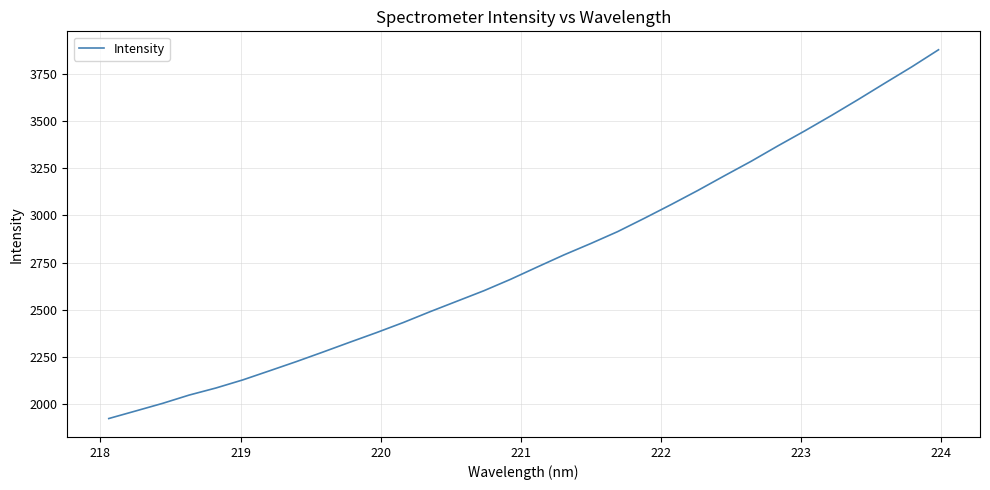

What is the greatest value displayed?

3880.3